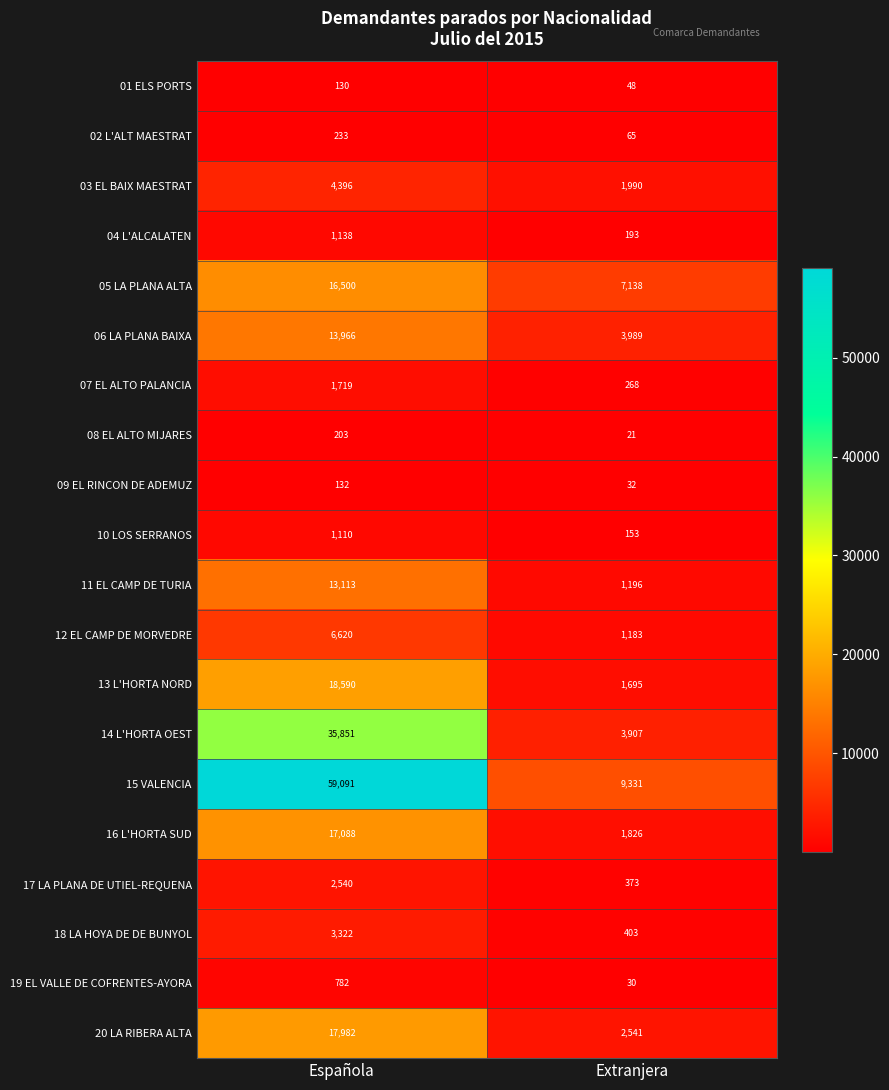

At which category is the sum across all series the highest?

Española